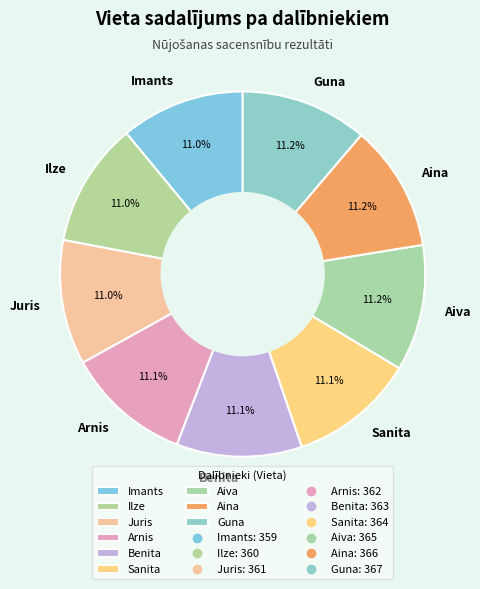

How many slices are in this pie chart?

9